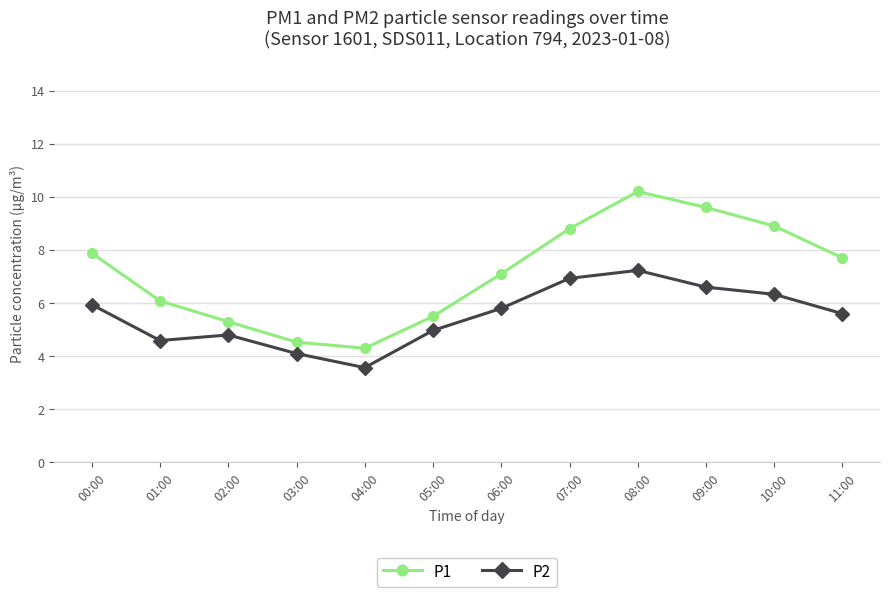

Reading left to right, list all the values displayed in this chart.

P1: 7.9	6.1	5.3	4.5	4.3	5.5	7.1	8.8	10.2	9.6	8.9	7.7
P2: 5.9	4.6	4.8	4.1	3.6	5.0	5.8	6.9	7.2	6.6	6.3	5.6